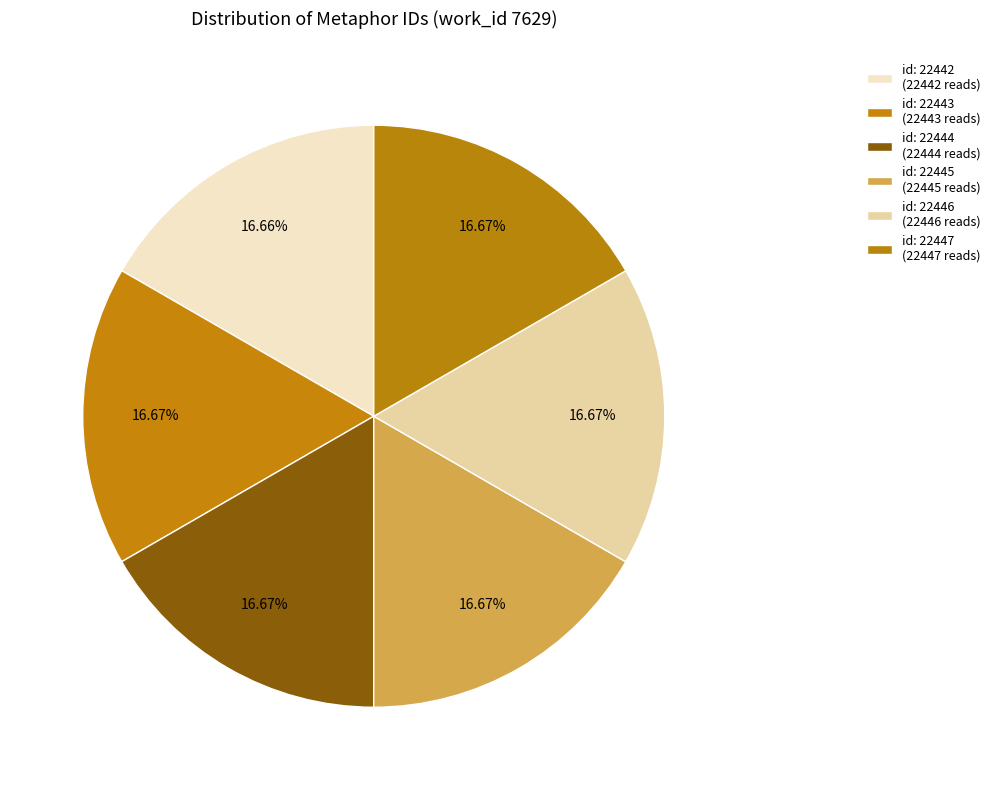

Which category has the smallest portion of the pie?

id: 22442